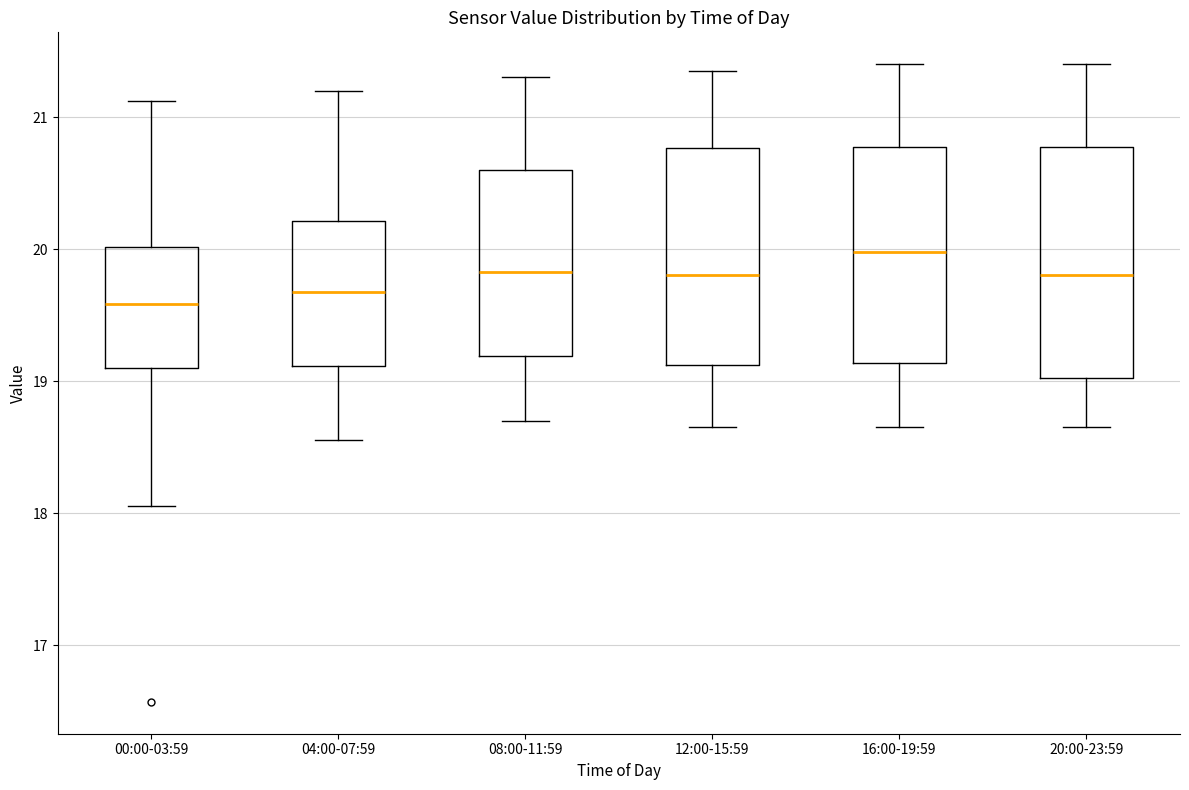

Reading left to right, read every box against the y-axis: the position of its median line, the range the box covers, and the ends of its whiskers. The values are not printed on the chart, so give them approximately, as read against the axis.

00:00-03:59: median 19.6, box 19.1 to 20.0, whiskers 18.1 to 21.1
04:00-07:59: median 19.7, box 19.1 to 20.2, whiskers 18.6 to 21.2
08:00-11:59: median 19.8, box 19.2 to 20.6, whiskers 18.7 to 21.3
12:00-15:59: median 19.8, box 19.1 to 20.8, whiskers 18.7 to 21.4
16:00-19:59: median 20.0, box 19.1 to 20.8, whiskers 18.7 to 21.4
20:00-23:59: median 19.8, box 19.0 to 20.8, whiskers 18.7 to 21.4